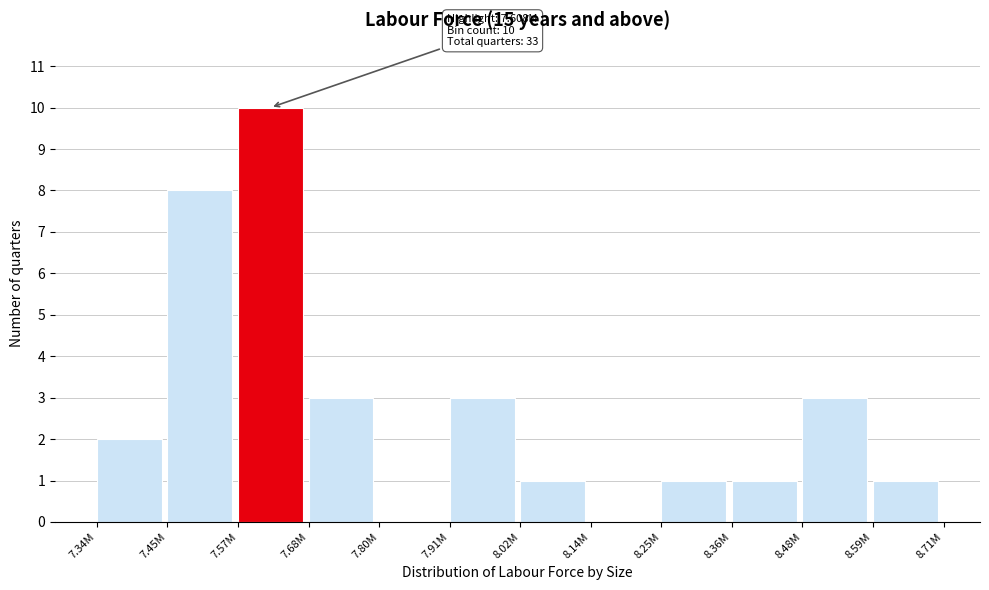

Reading left to right, transcribe all the data shown in this chart.

7.34M=2	7.45M=8	7.57M=10	7.68M=3	7.80M=0	7.91M=3	8.02M=1	8.14M=0	8.25M=1	8.36M=1	8.48M=3	8.59M=1